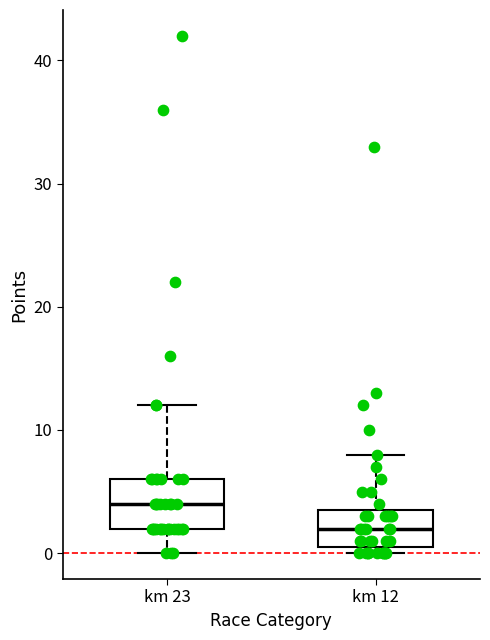

Comparing the boxes themselves (not the whiskers), which one is the tallest?

km 23